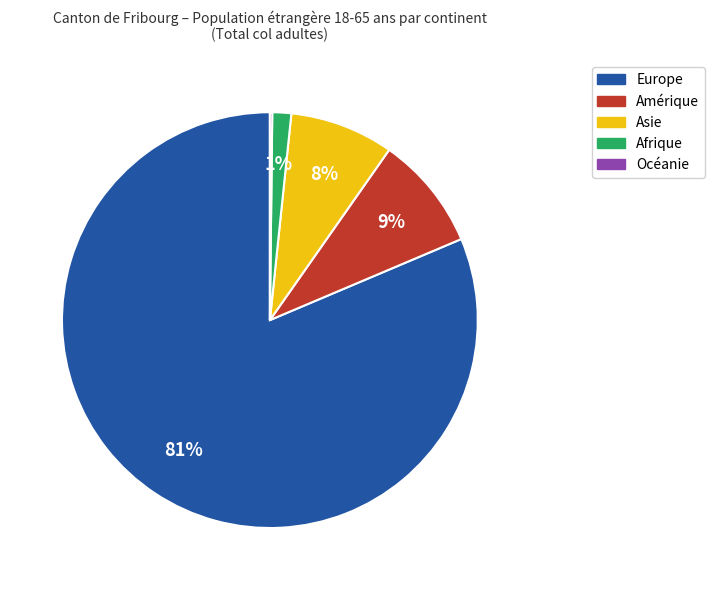

To the nearest percent, what percentage of the pie is Asie?

8%